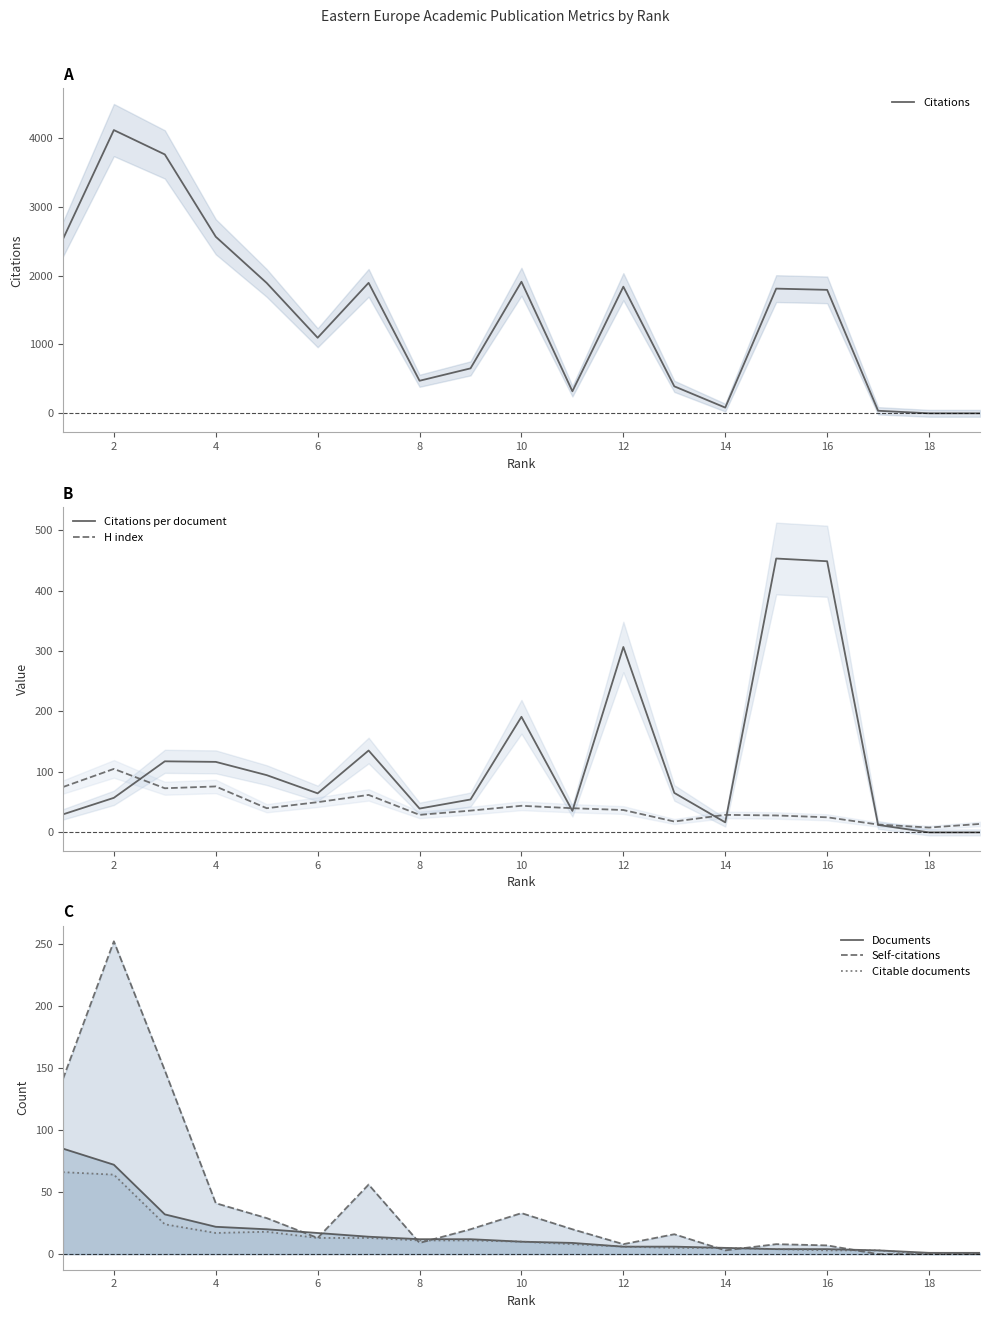

What is the maximum value for Citations?

4116